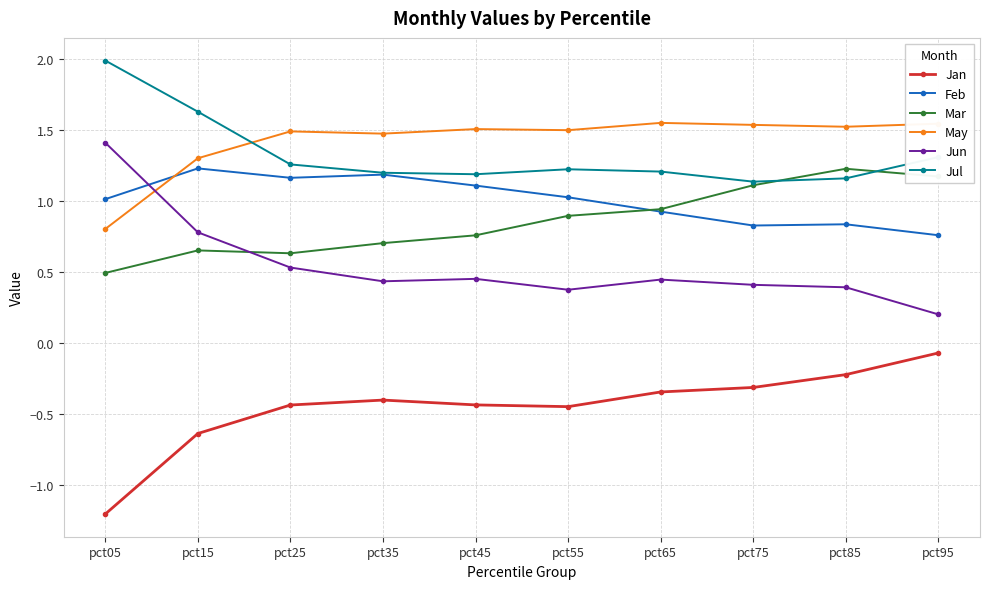

Where is Jun nearest to the value 0?

pct95